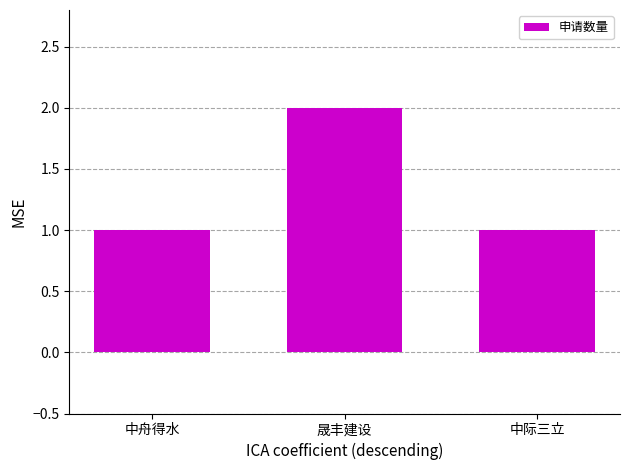

At which category does the chart reach its peak across all series?

晟丰建设